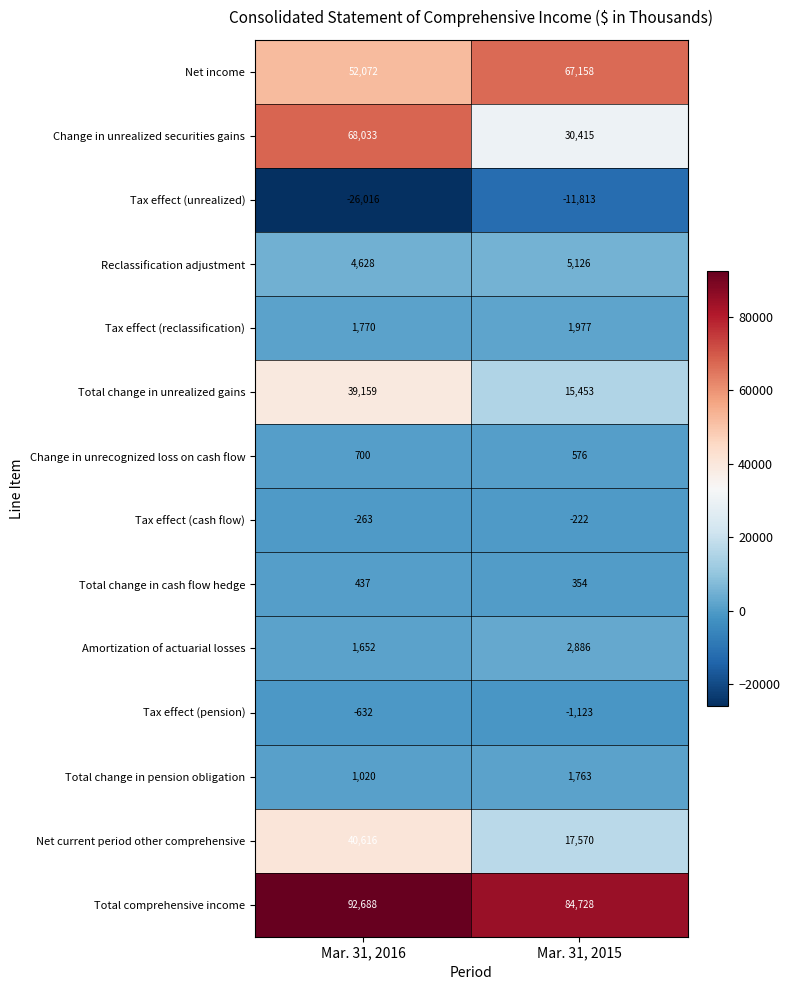

Rank the series at Mar. 31, 2016 from highest to lowest value.

Total comprehensive income, Change in unrealized securities gains, Net income, Net current period other comprehensive, Total change in unrealized gains, Reclassification adjustment, Tax effect (reclassification), Amortization of actuarial losses, Total change in pension obligation, Change in unrecognized loss on cash flow, Total change in cash flow hedge, Tax effect (cash flow), Tax effect (pension), Tax effect (unrealized)